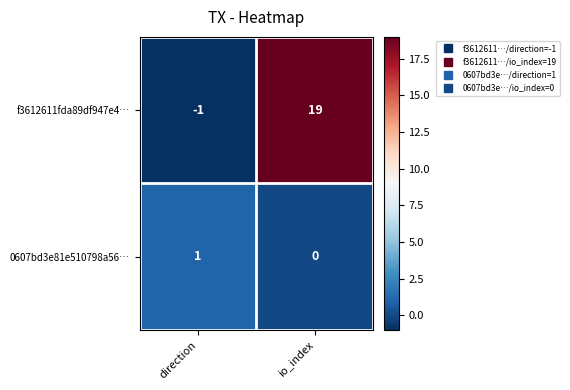

Is it true that f3612611fda89df947e4… equals 19 at io_index?

True